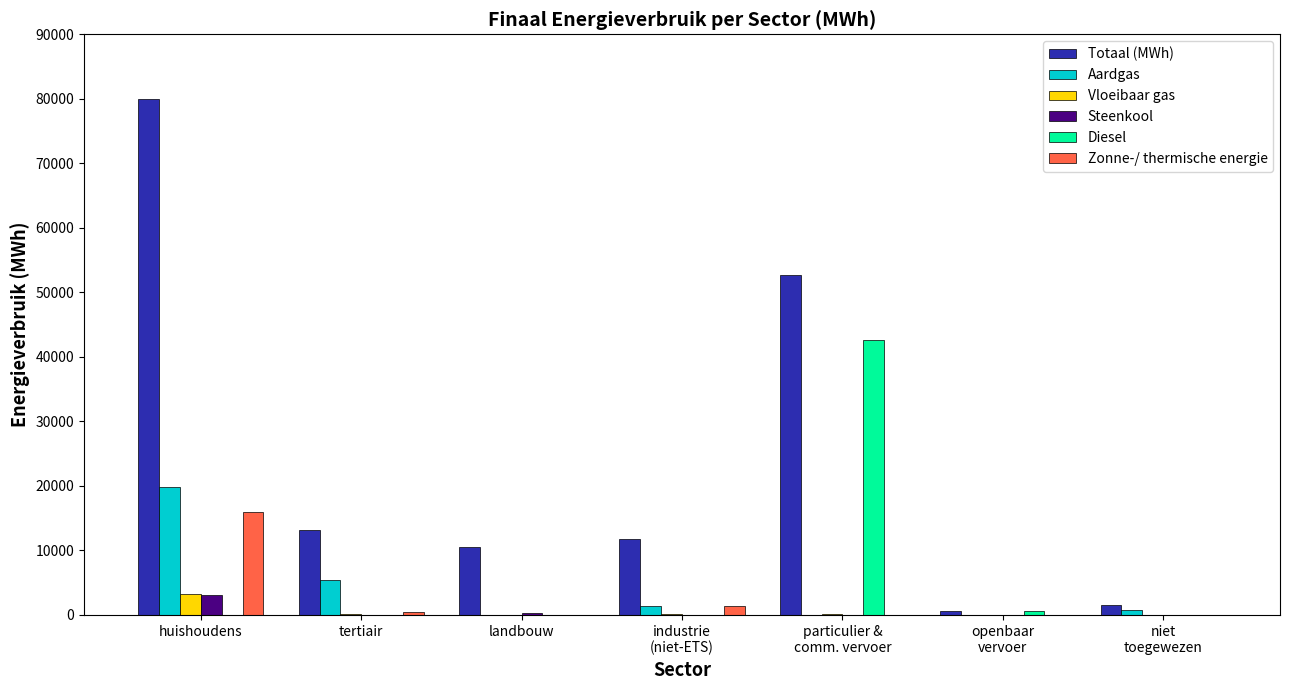

What are all the series names shown in the legend?

Totaal (MWh), Aardgas, Vloeibaar gas, Steenkool, Diesel, Zonne-/ thermische energie